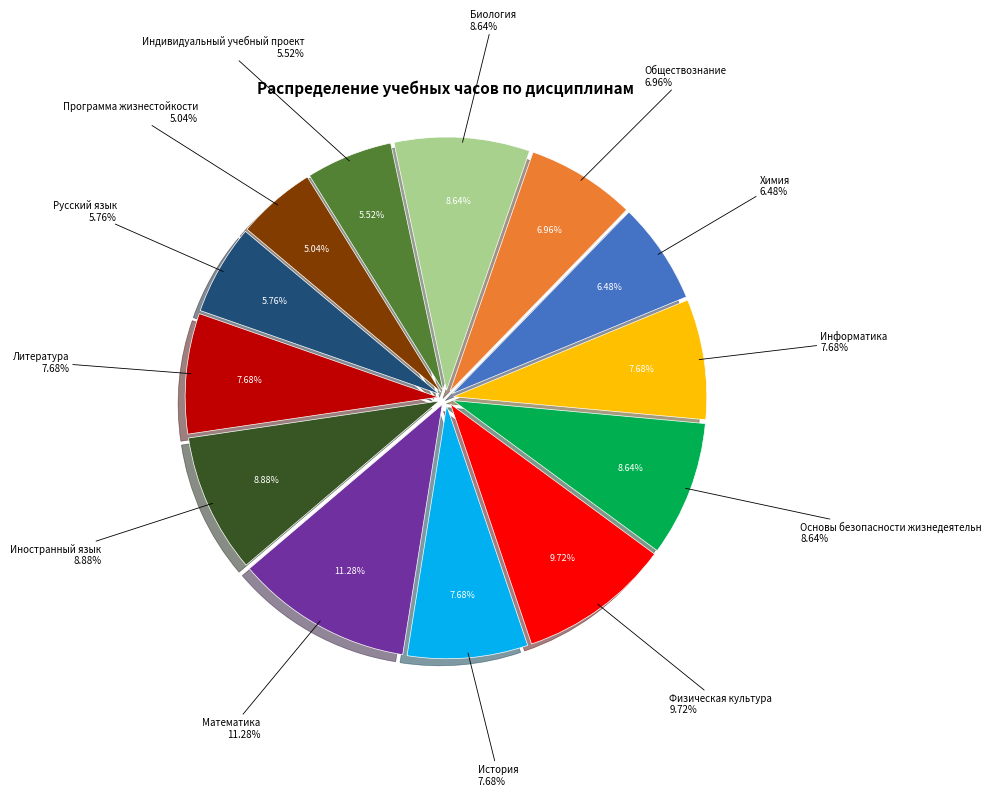

What is the smallest slice in the pie chart?

Программа жизнестойкости